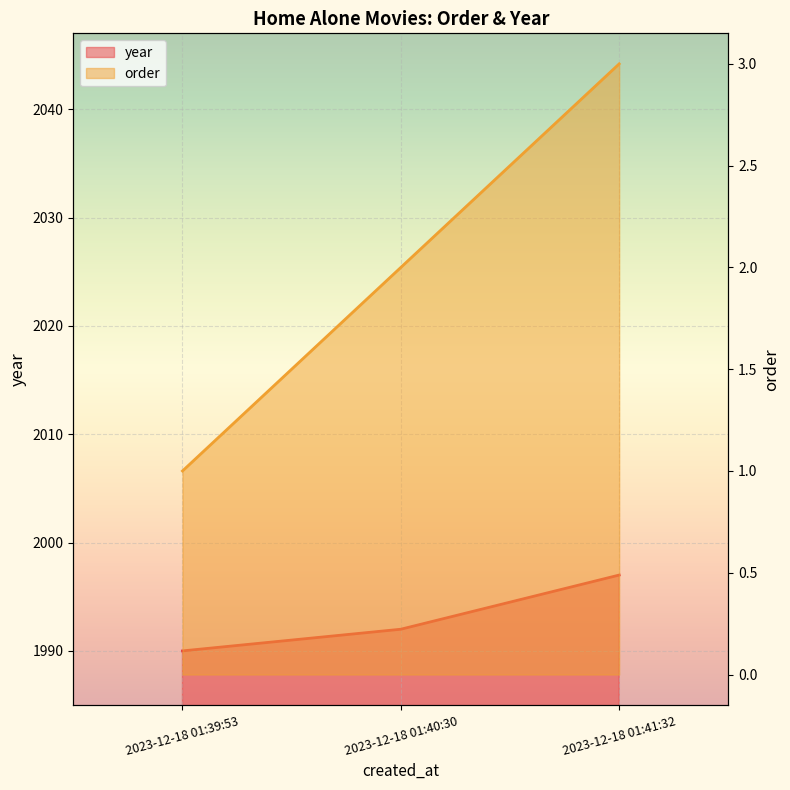

Which label corresponds to the largest value in the chart?

2023-12-18 01:41:32